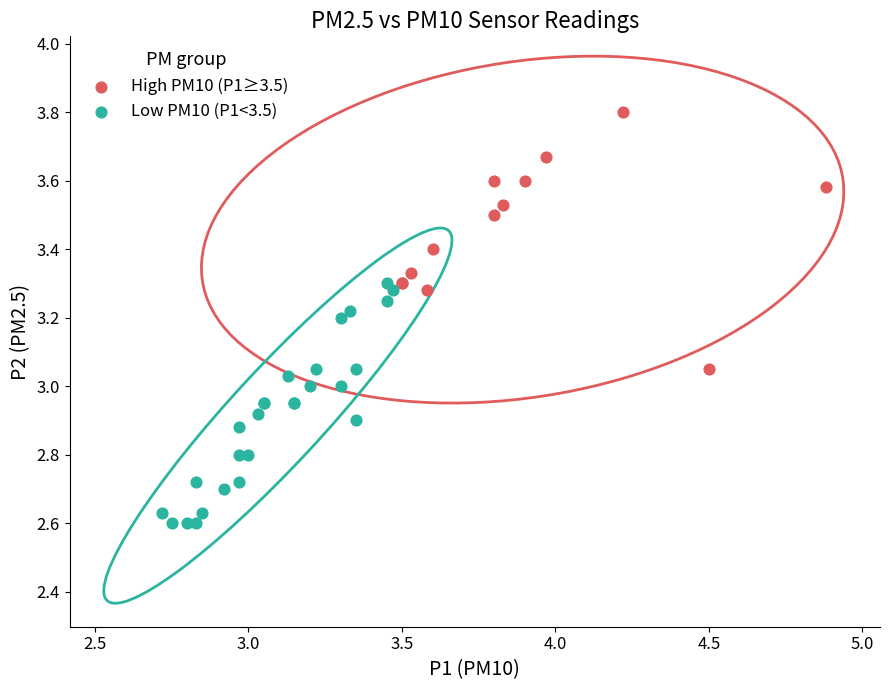

Which series reaches the maximum Y coordinate?

High PM10 (P1≥3.5)